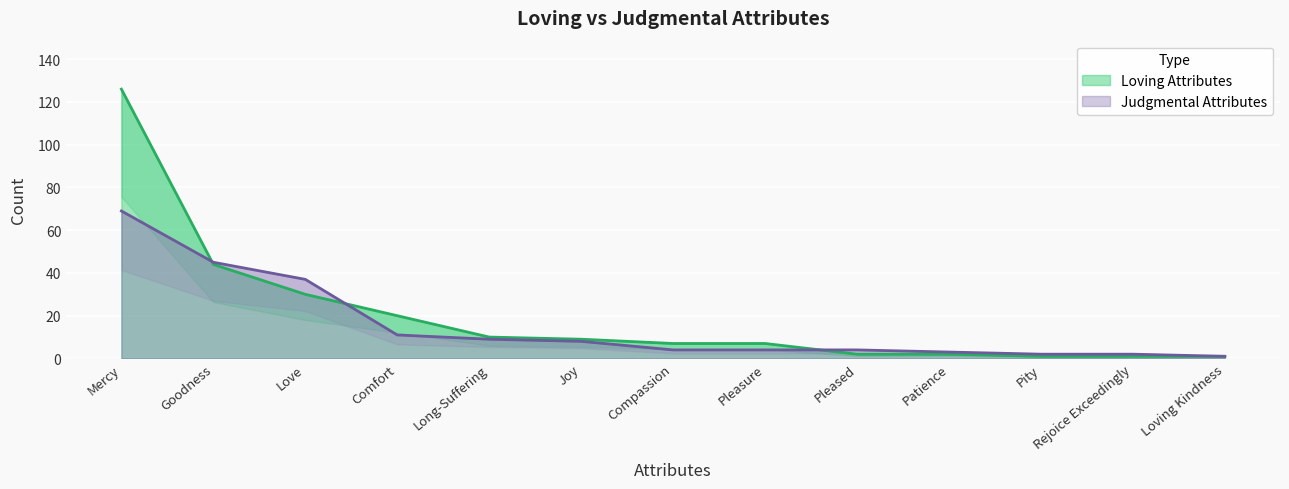

True or false: Loving Attributes has more than 0 points higher than both neighbors.

False